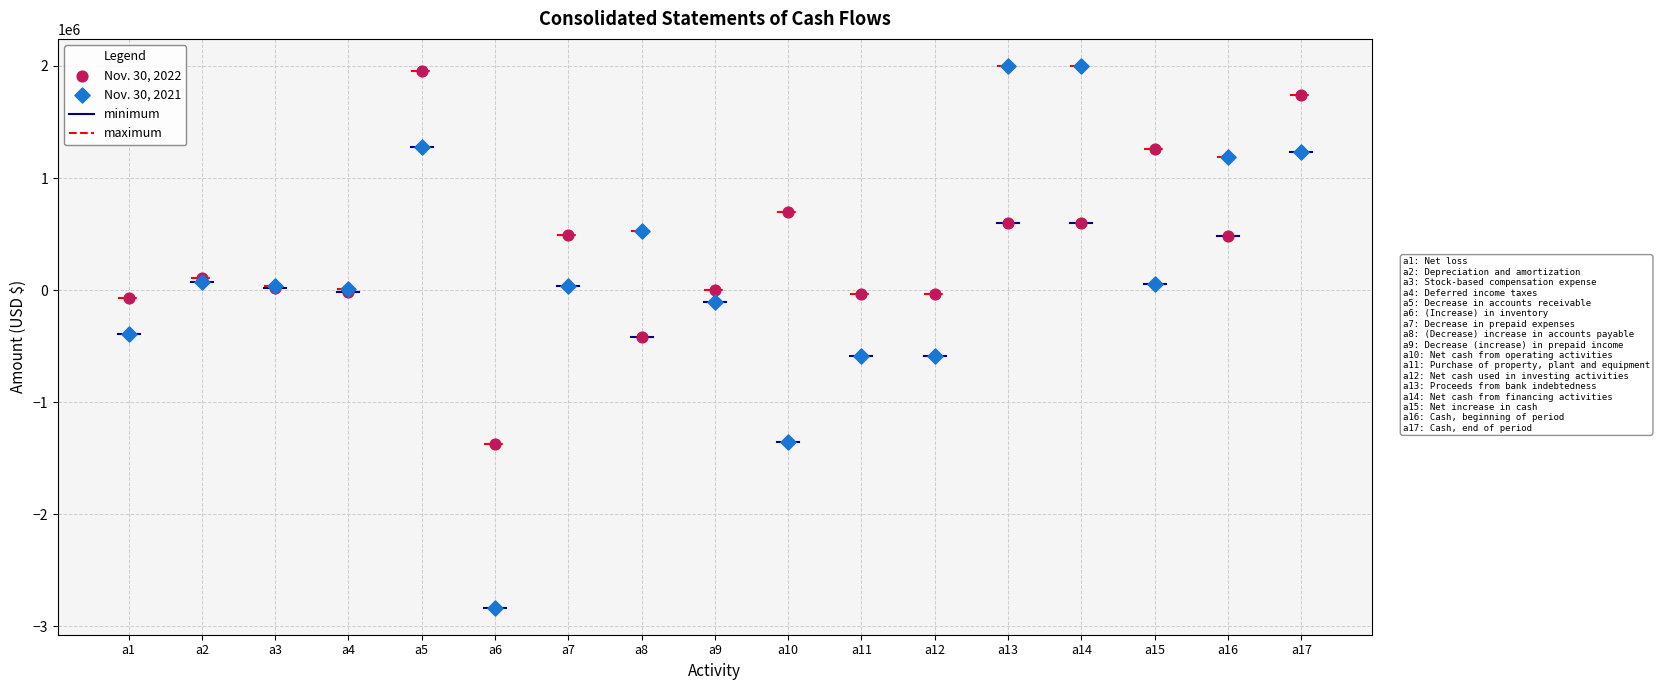

Which series has the largest Y range (max minus min)?

Nov. 30, 2021